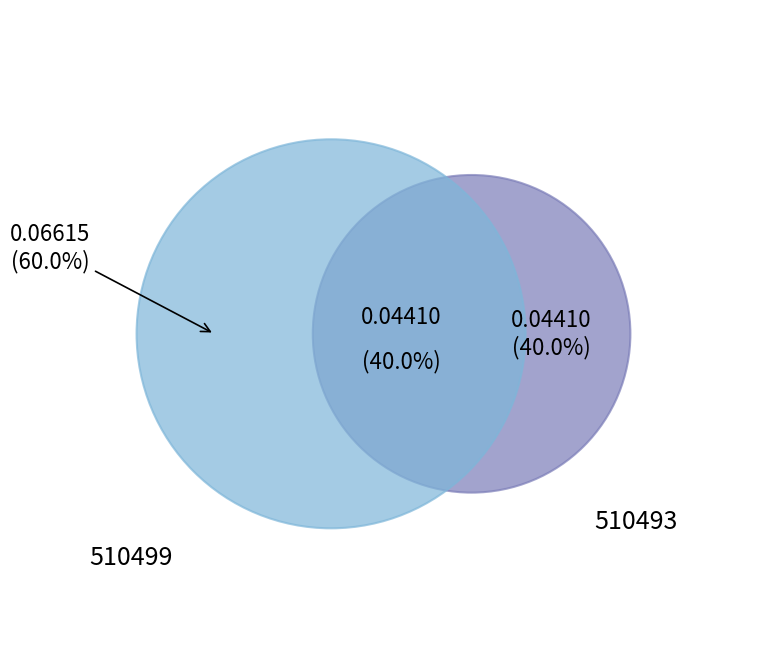

Does any single category account for the majority?

Yes